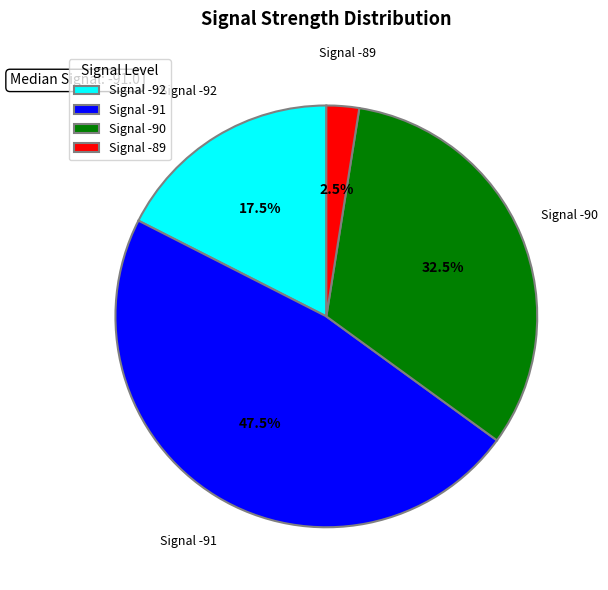

Which slice is the smallest?

Signal -89